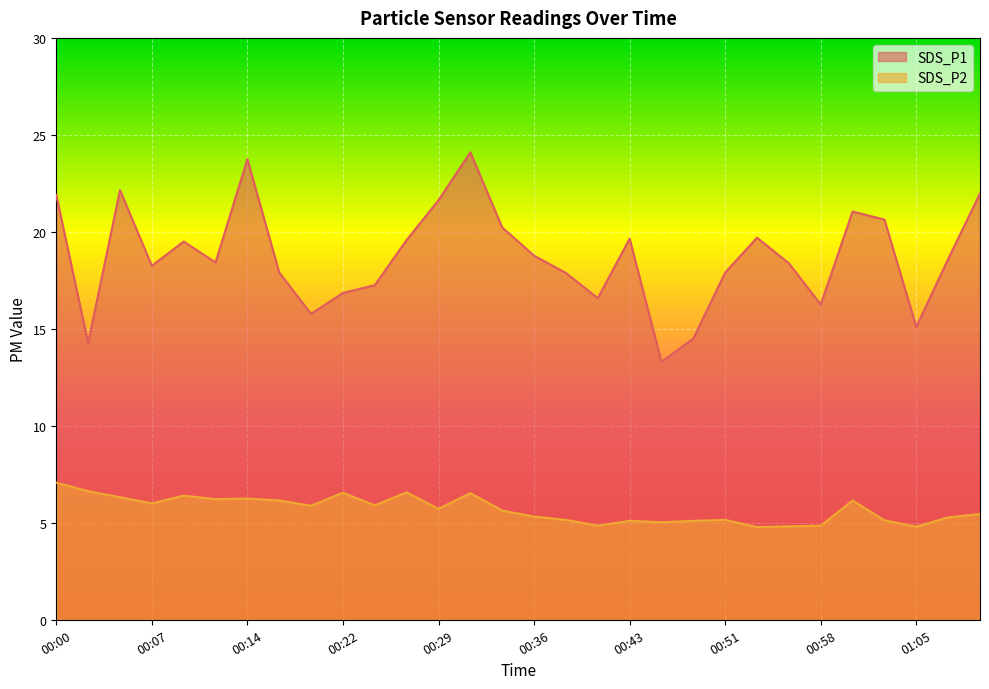

At which category is the sum across all series the highest?

00:31